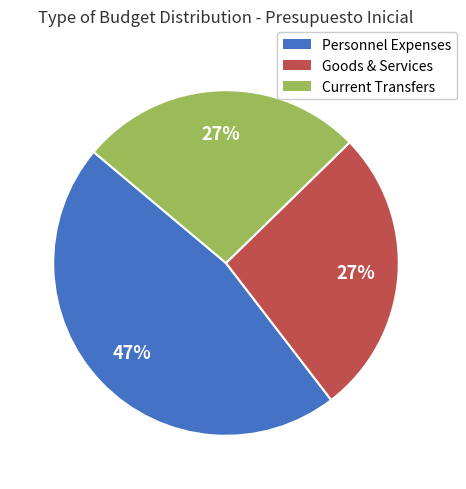

True or false: Current Transfers accounts for 27% of the total.

True